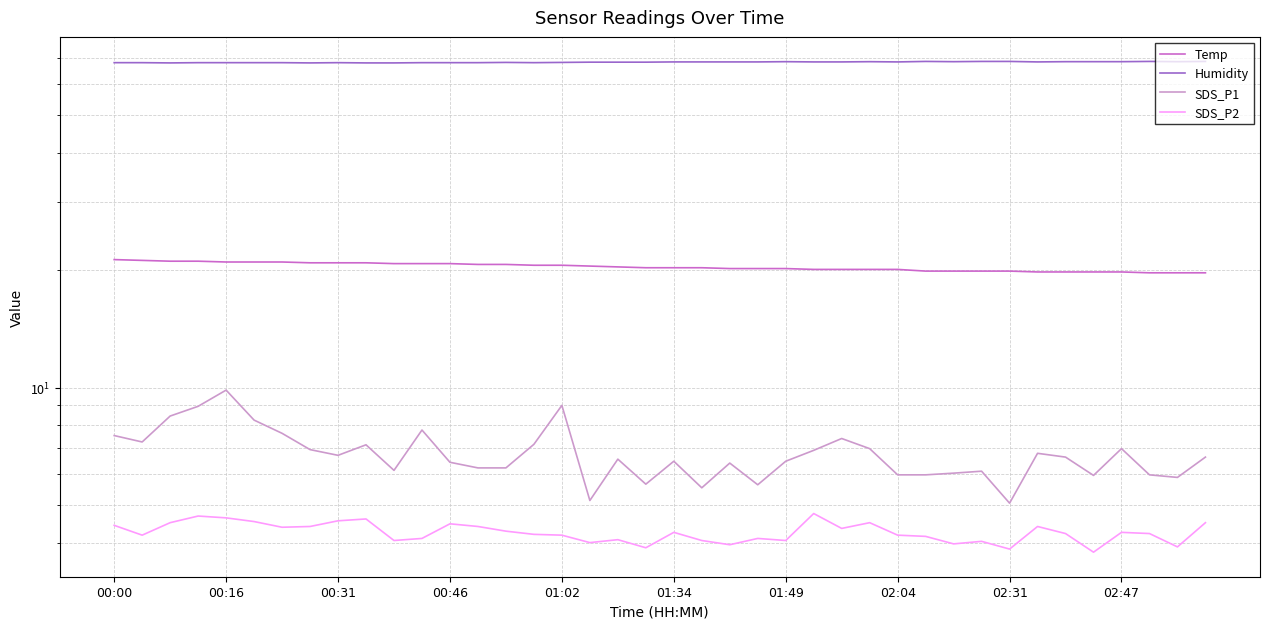

What is the spread (max minus min) of values at 37?

64.5